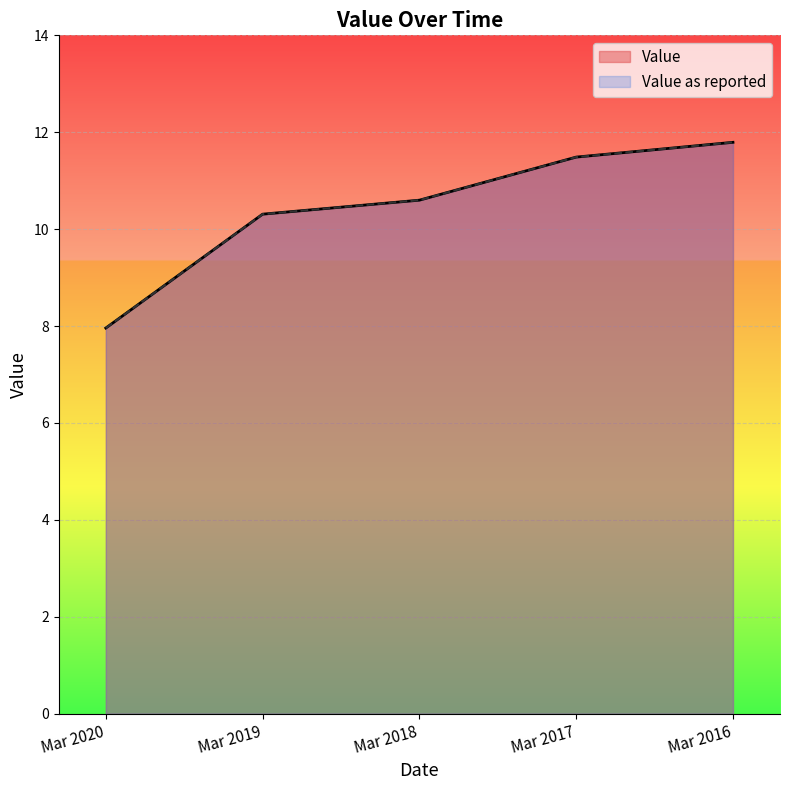

How many data points in Value as reported are less than 10?

1